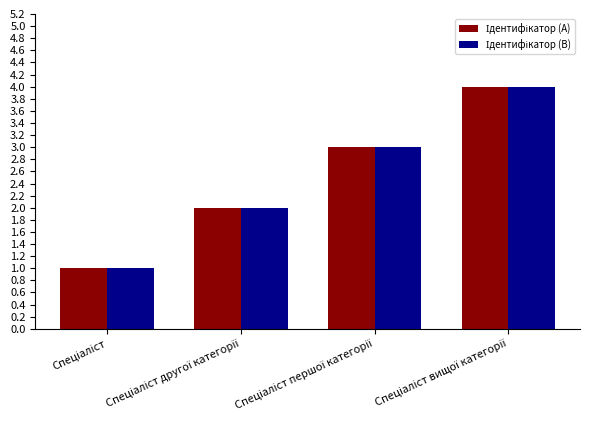

What is the greatest value displayed?

4